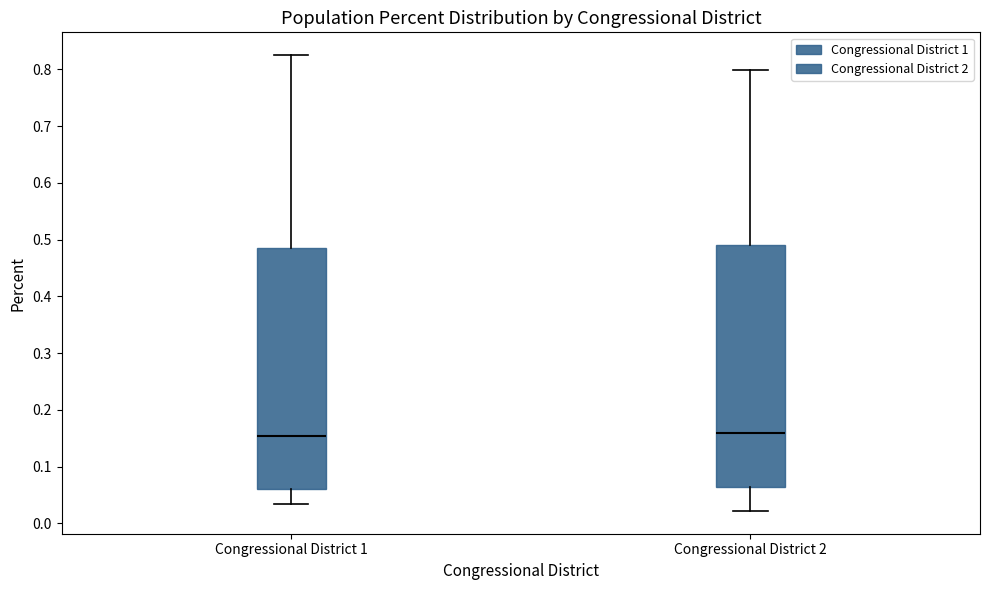

Where is the upper edge of the box for Congressional District 1 on the y-axis? The values are not printed on the chart, so give them approximately, as read against the axis.

0.49